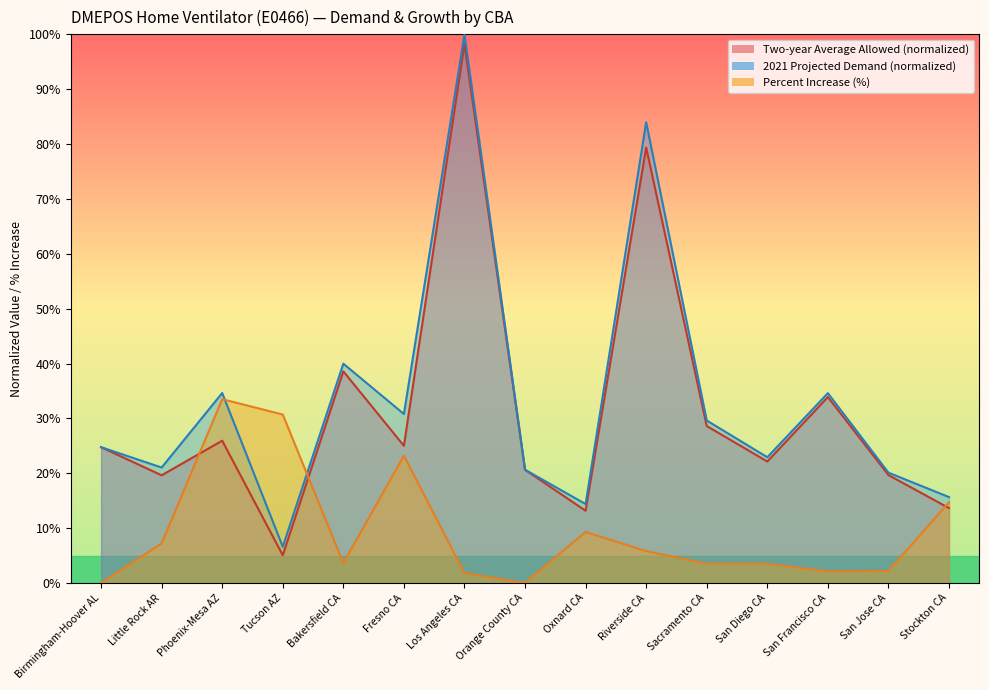

List the labels in order of 2021 Projected Demand value, smallest first.

Tucson AZ, Oxnard CA, Stockton CA, San Jose CA, Orange County CA, Little Rock AR, San Diego CA, Birmingham-Hoover AL, Sacramento CA, Fresno CA, San Francisco CA, Phoenix-Mesa AZ, Bakersfield CA, Riverside CA, Los Angeles CA